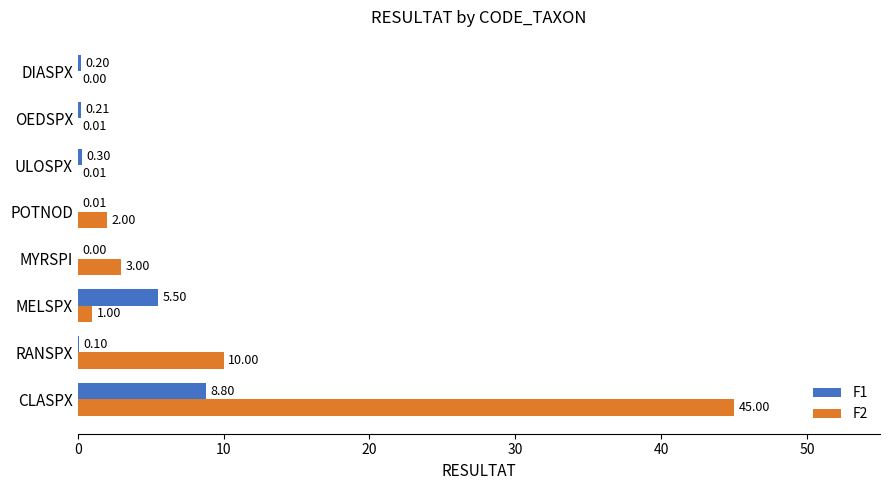

Which series changed the most between MELSPX and ULOSPX?

F1